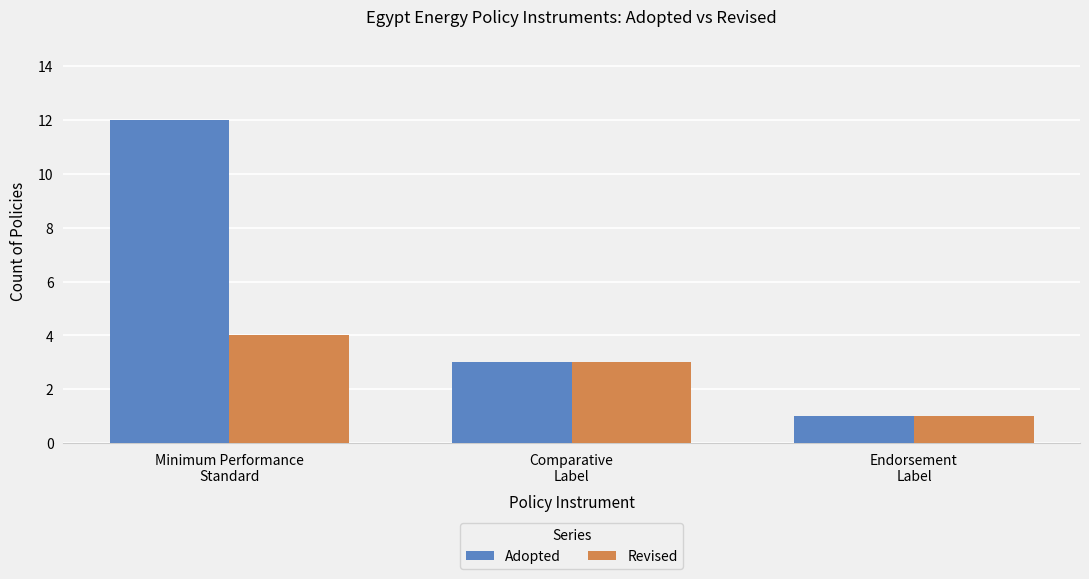

What are all the series names shown in the legend?

Adopted, Revised